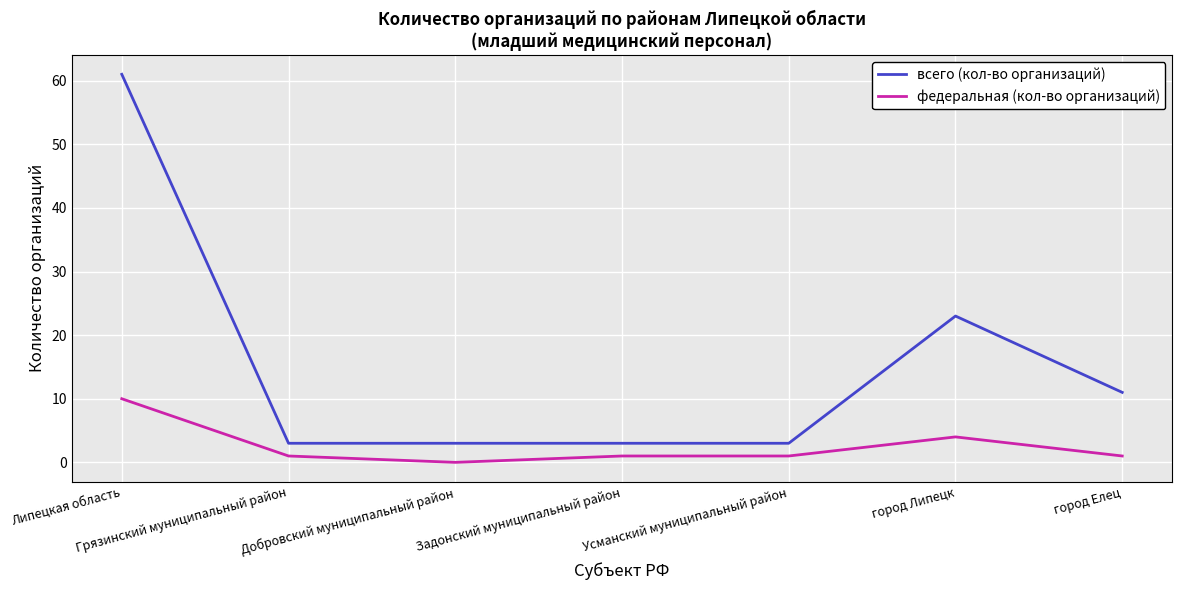

True or false: всего (кол-во организаций) and федеральная (кол-во организаций) intersect in this chart.

False